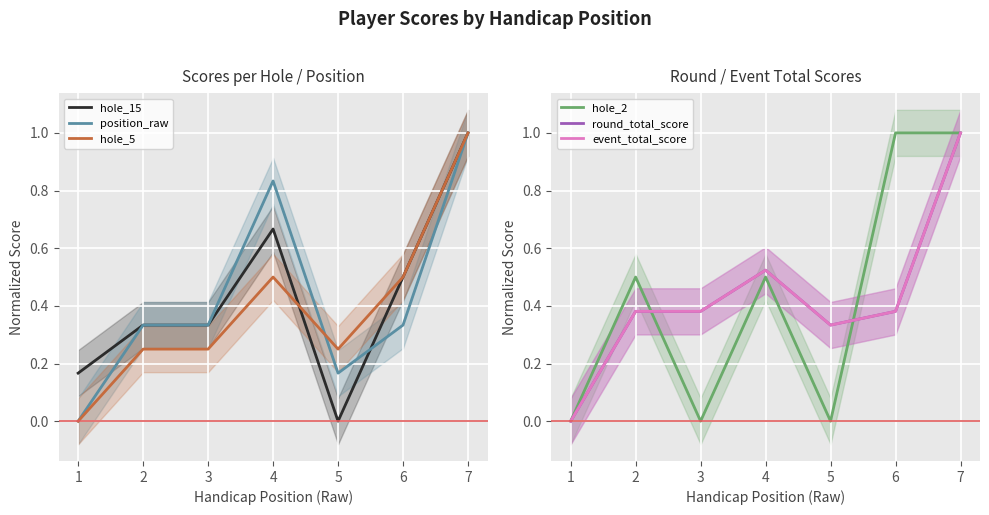

True or false: round_total_score has more than 1 interior local peaks.

False